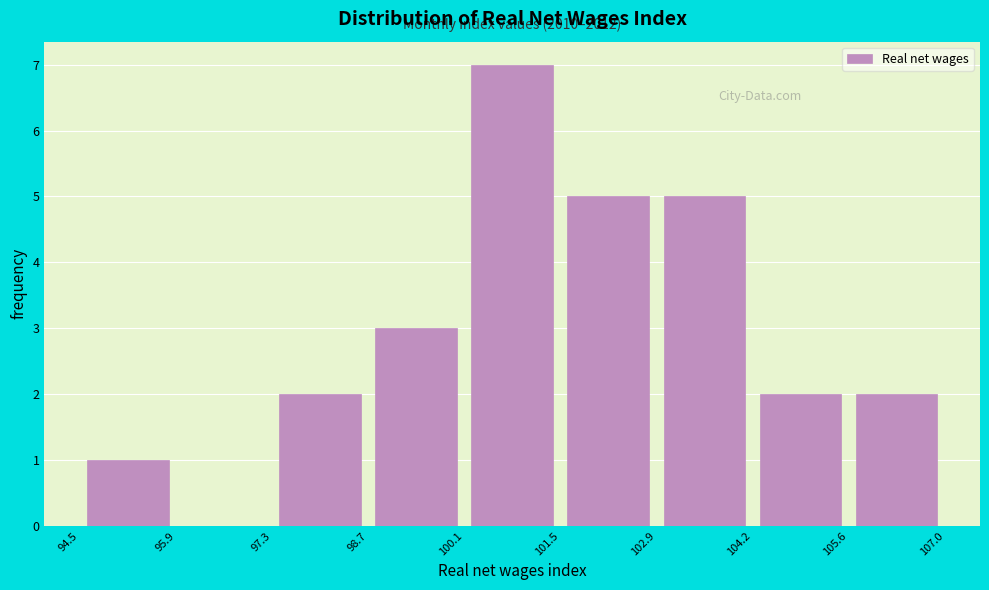

Which range on the x-axis has the tallest bar?

100.1 to 101.5